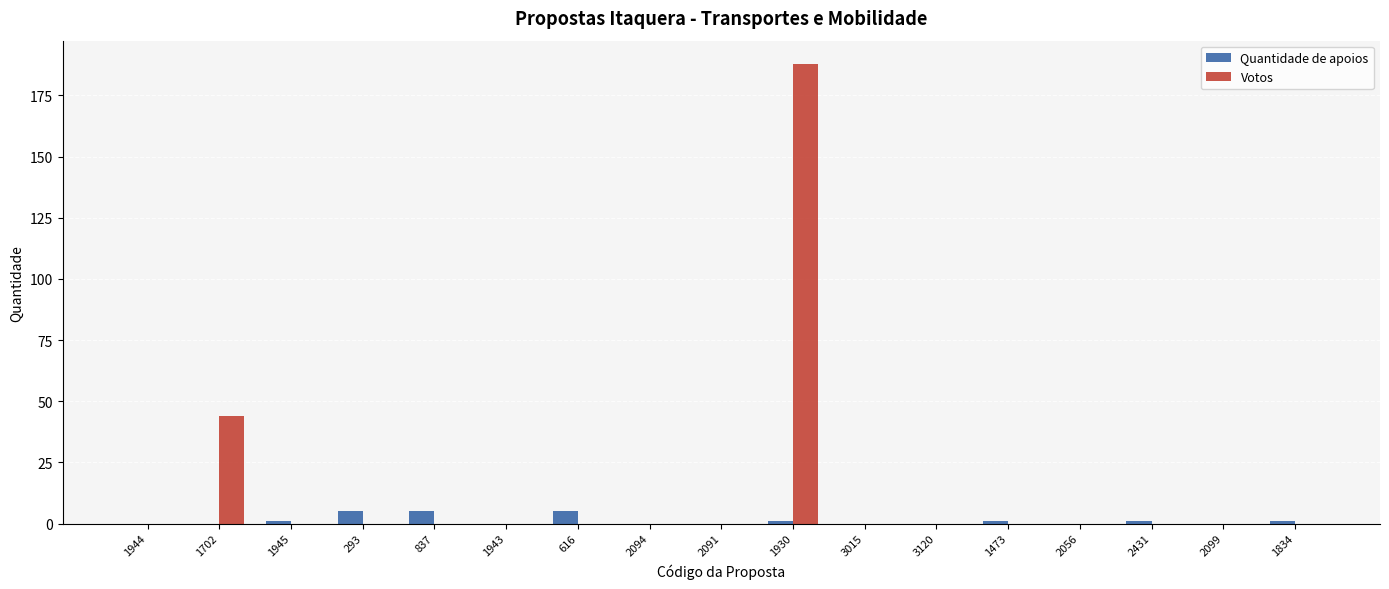

Which series has the largest range (max minus min)?

Votos